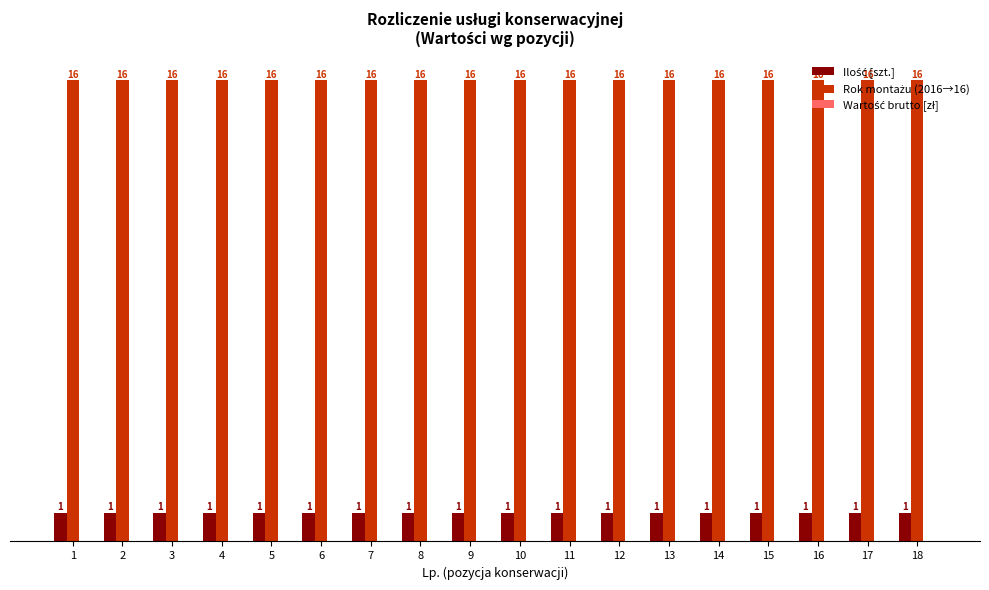

What is the spread (max minus min) of values at 16?

15